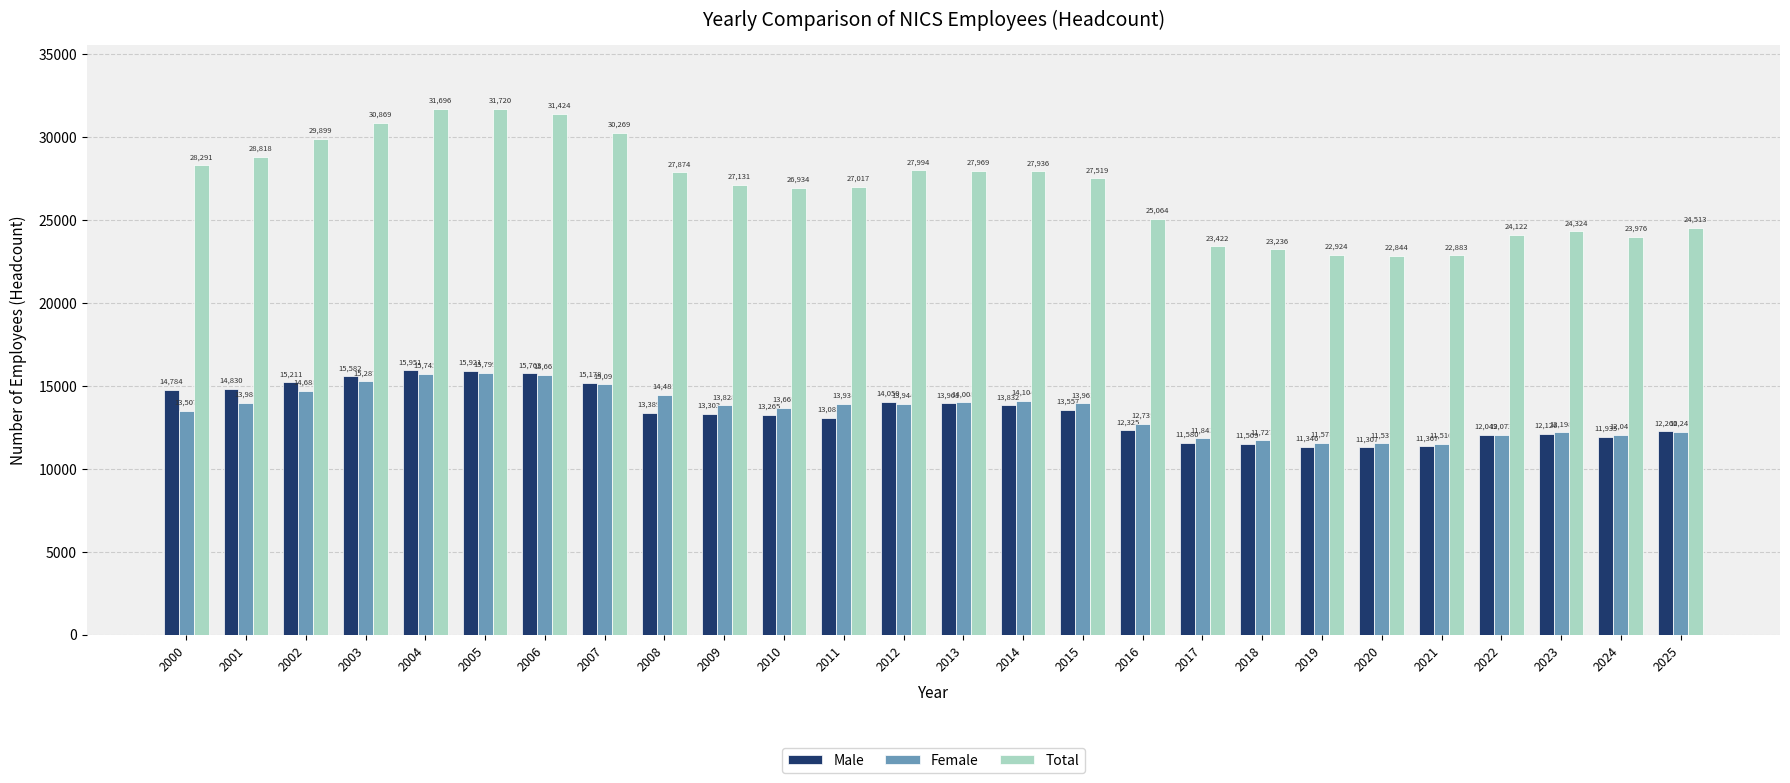

Are the bars grouped side by side (vs. stacked)?

Yes